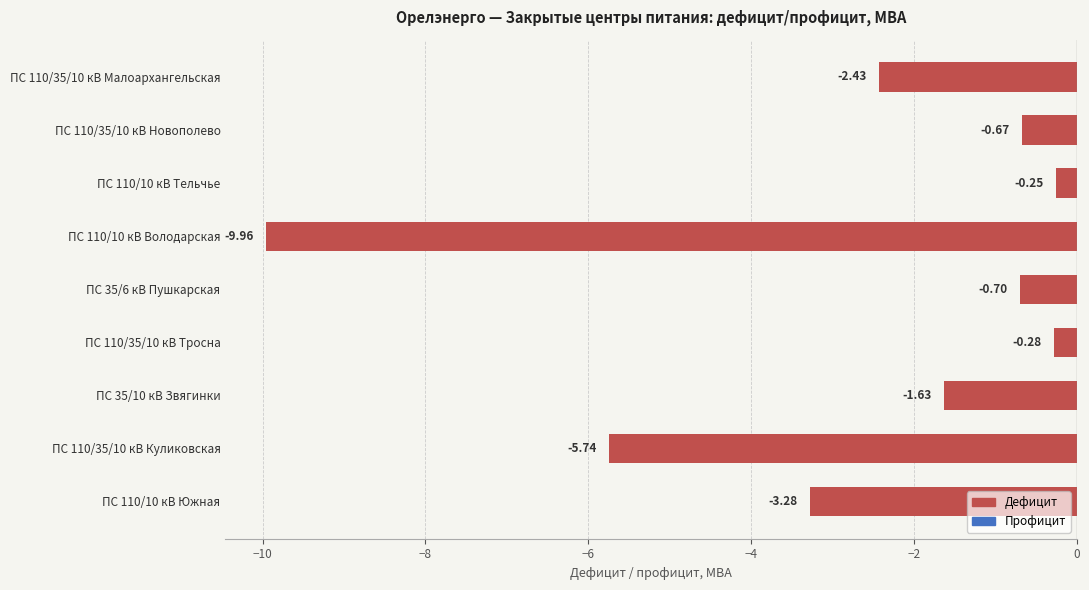

How many data points does each series have?

9